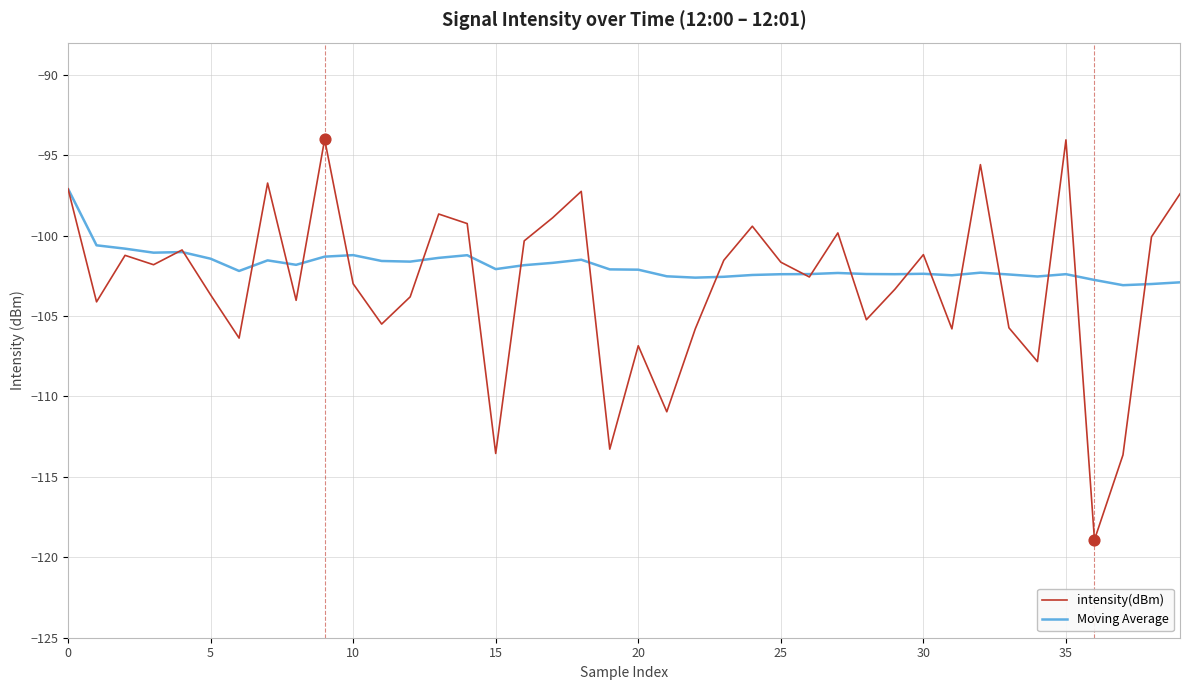

Which series has the largest total across all categories?

Moving Average